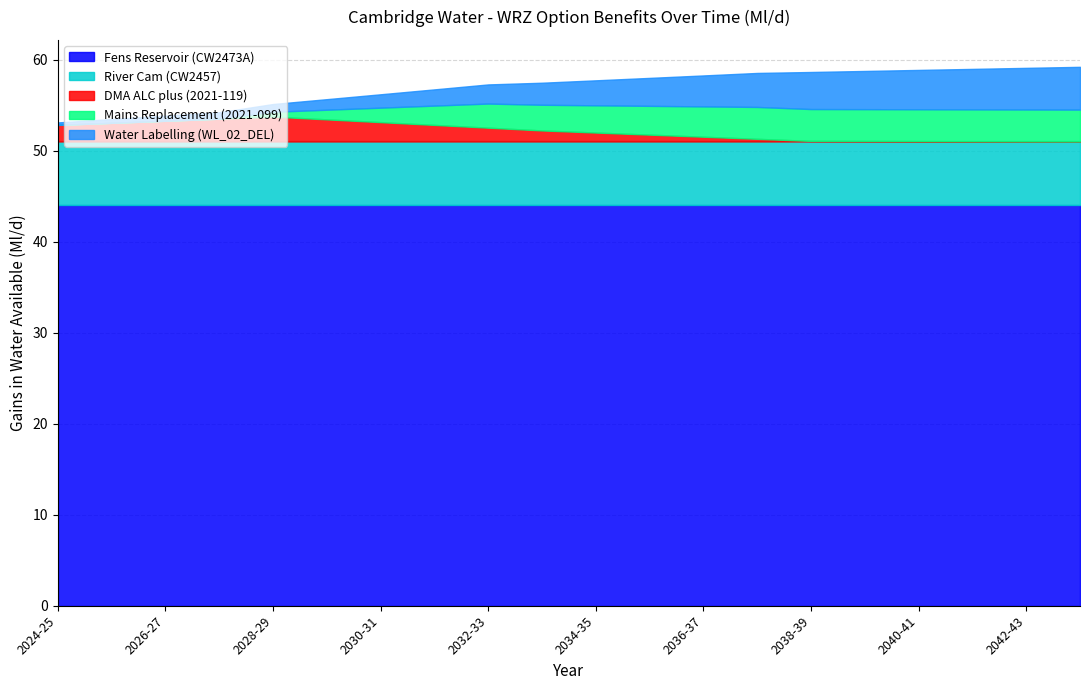

Does the chart display data point markers on the line(s)?

No